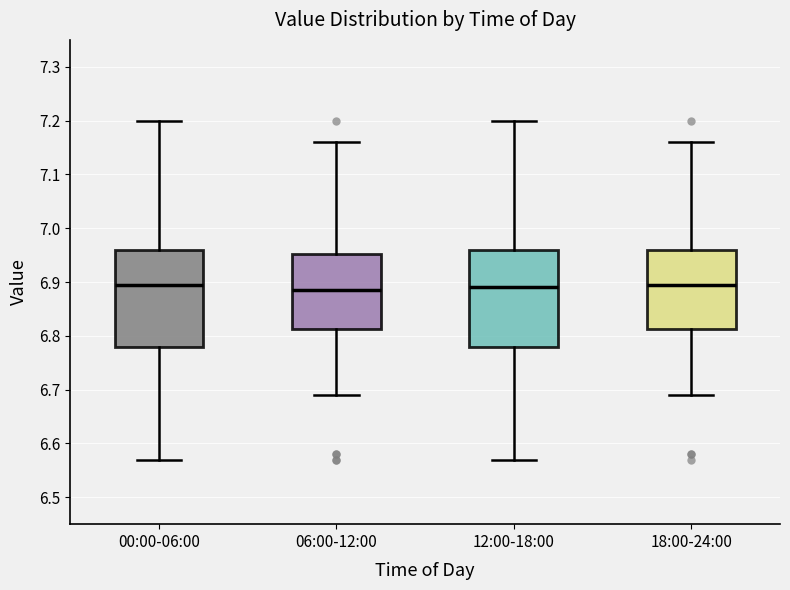

Where does the median line of the box for 00:00-06:00 sit on the y-axis? The values are not printed on the chart, so give them approximately, as read against the axis.

6.90